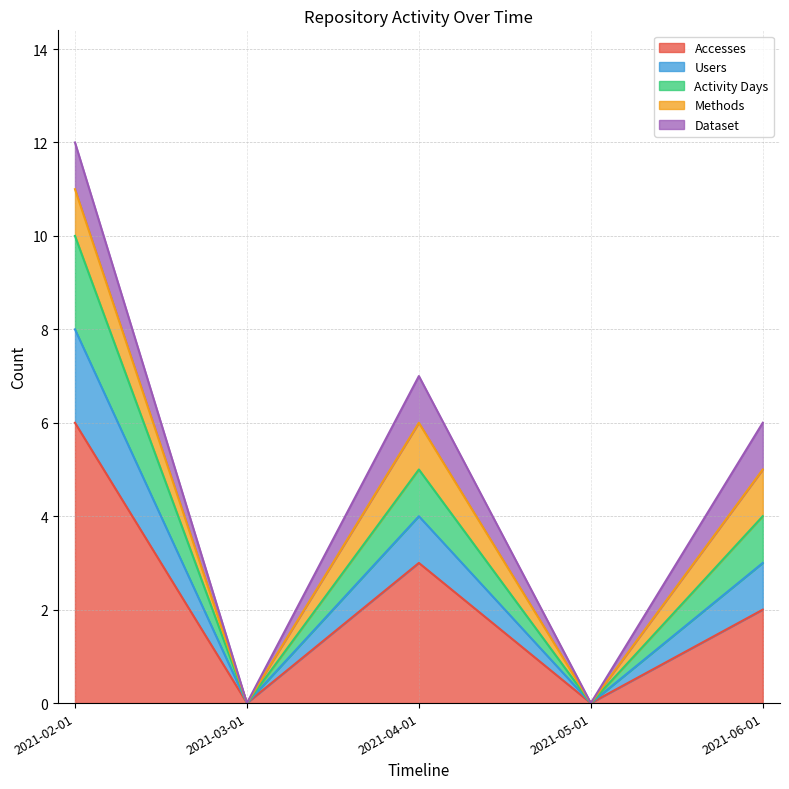

Which has a higher value, 2021-04-01 or 2021-02-01?

2021-02-01